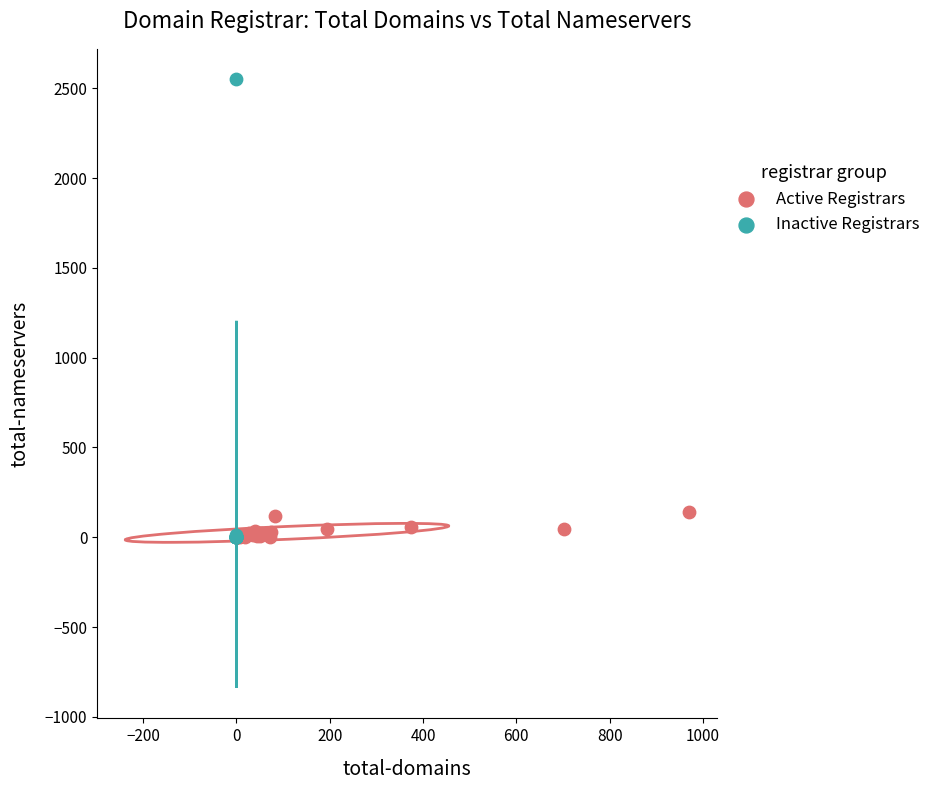

Which series reaches the maximum Y coordinate?

Inactive Registrars